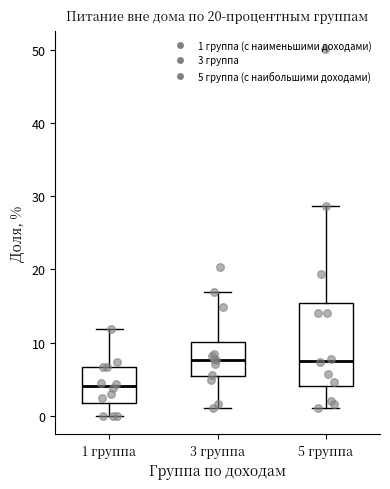

Which box's median line is the lowest?

1 группа